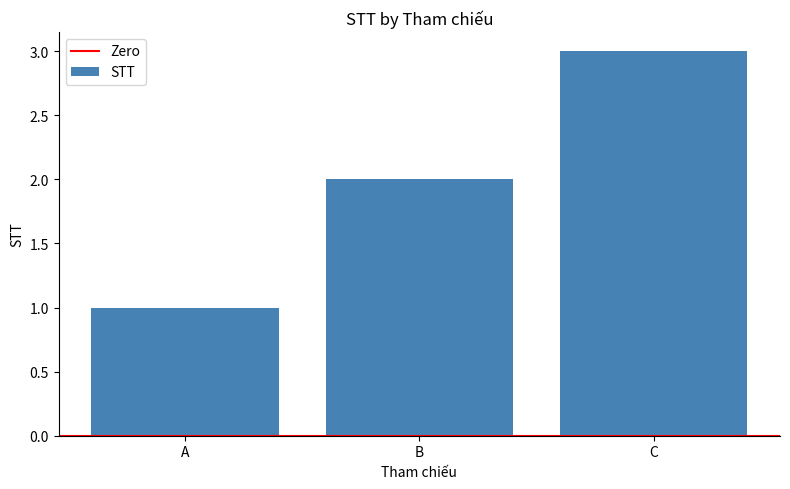

What is the difference between the maximum and minimum values?

2